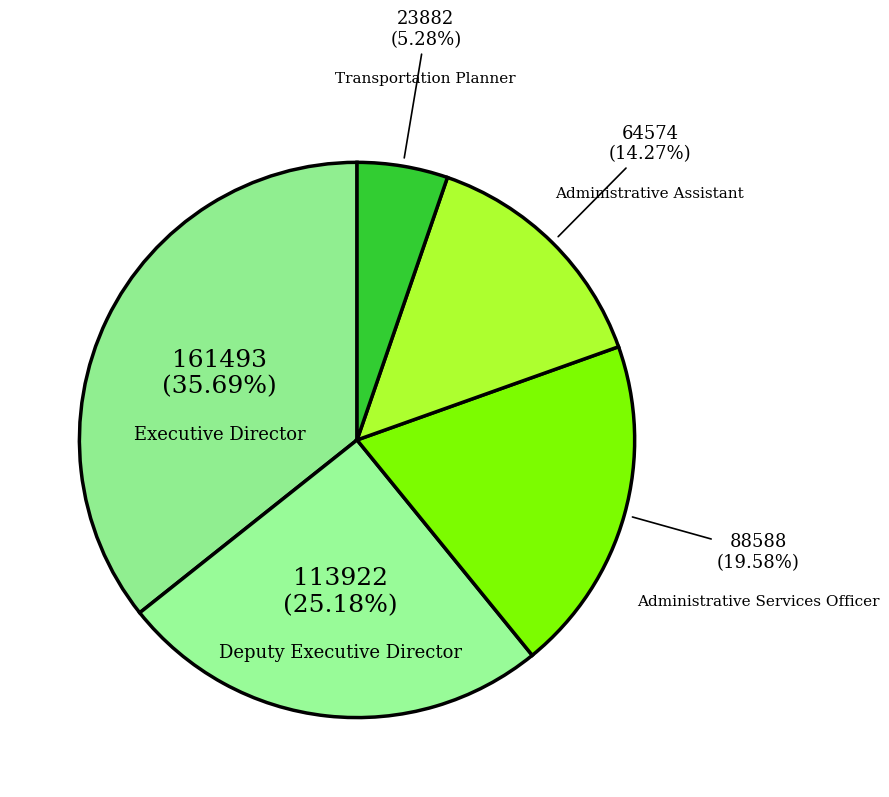

Which category has the smallest portion of the pie?

Transportation Planner